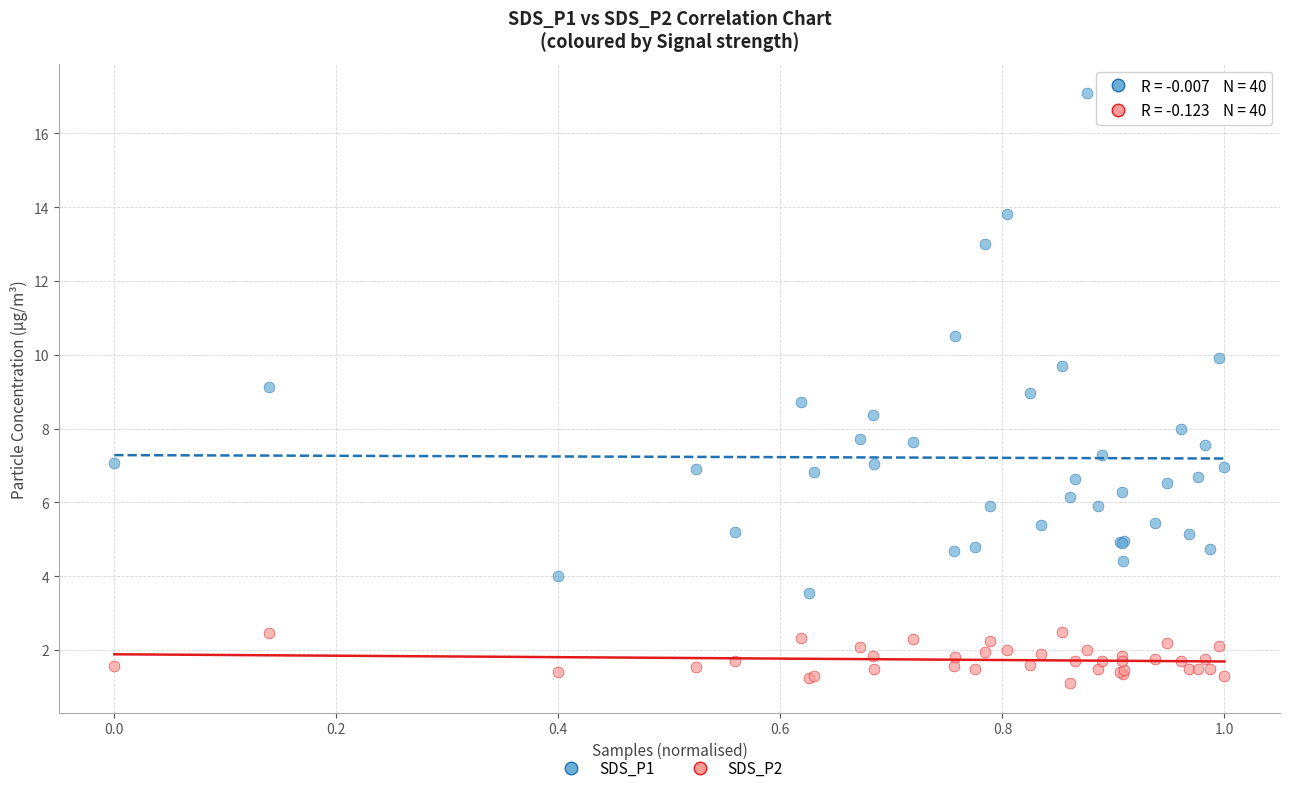

Which series contains the highest Y value?

SDS_P1